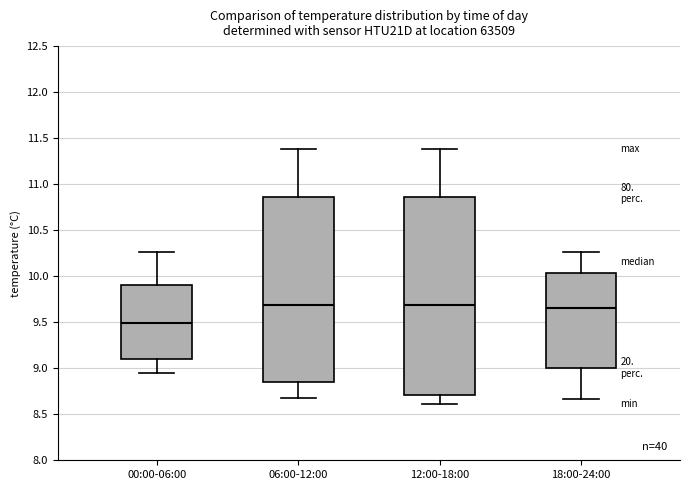

Reading left to right, transcribe this box plot: for each box, give where its median line is, the range the box spans, and where its two whiskers end, as read against the y-axis. The values are not printed on the chart, so give them approximately, as read against the axis.

00:00-06:00: median 9.50, box 9.10 to 9.90, whiskers 8.95 to 10.25
06:00-12:00: median 9.70, box 8.85 to 10.85, whiskers 8.70 to 11.40
12:00-18:00: median 9.70, box 8.70 to 10.85, whiskers 8.60 to 11.40
18:00-24:00: median 9.65, box 9.00 to 10.05, whiskers 8.65 to 10.25